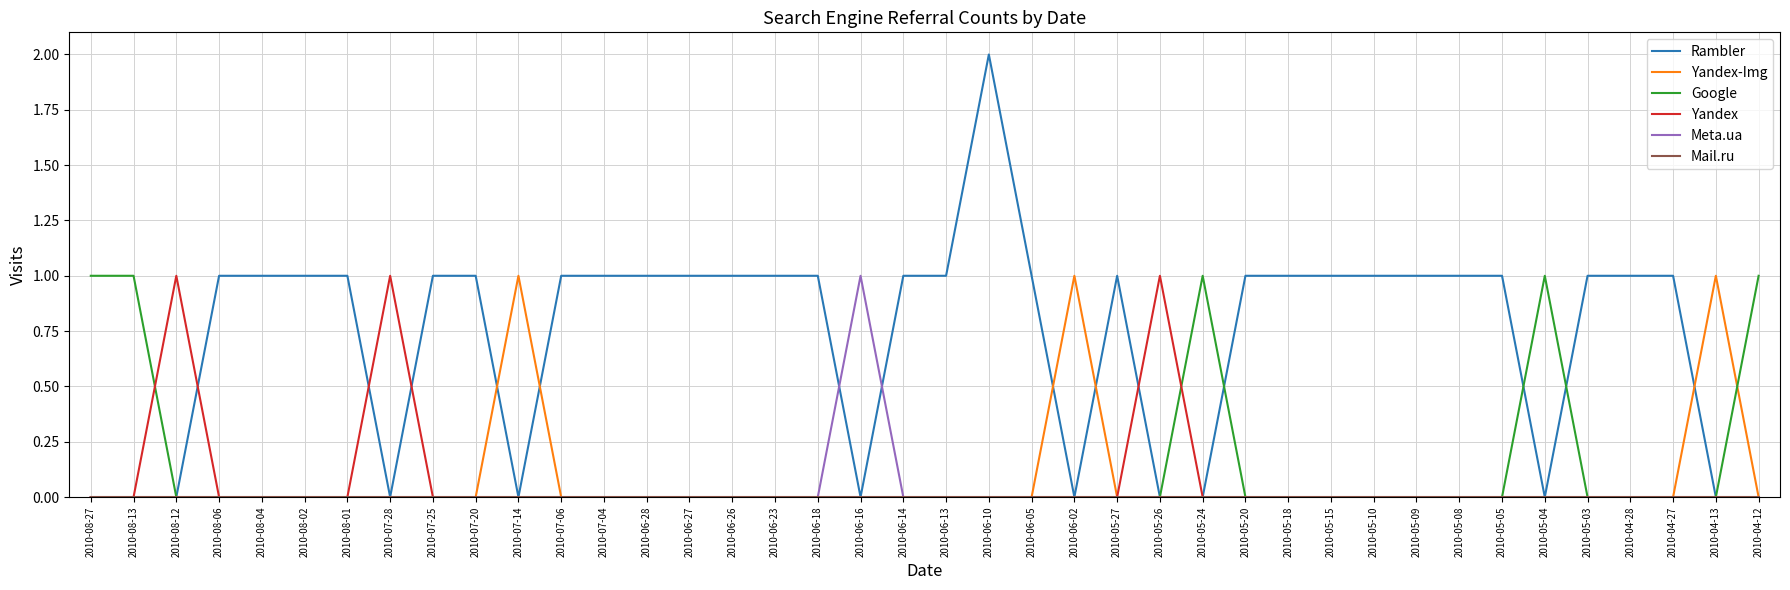

True or false: Yandex has more than 1 points higher than both neighbors.

True